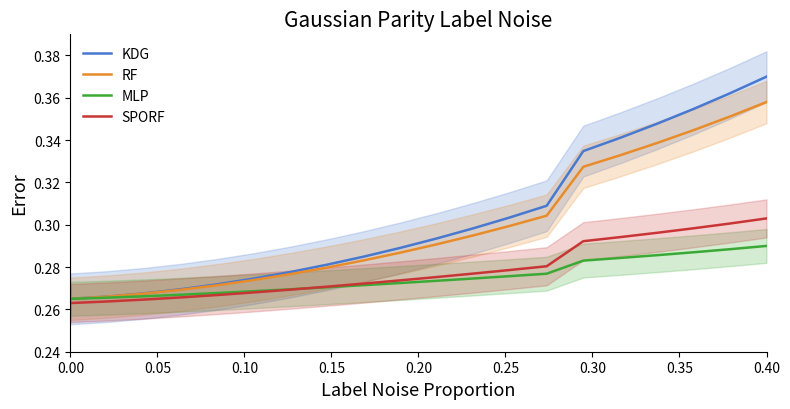

Which series has the largest total across all categories?

KDG